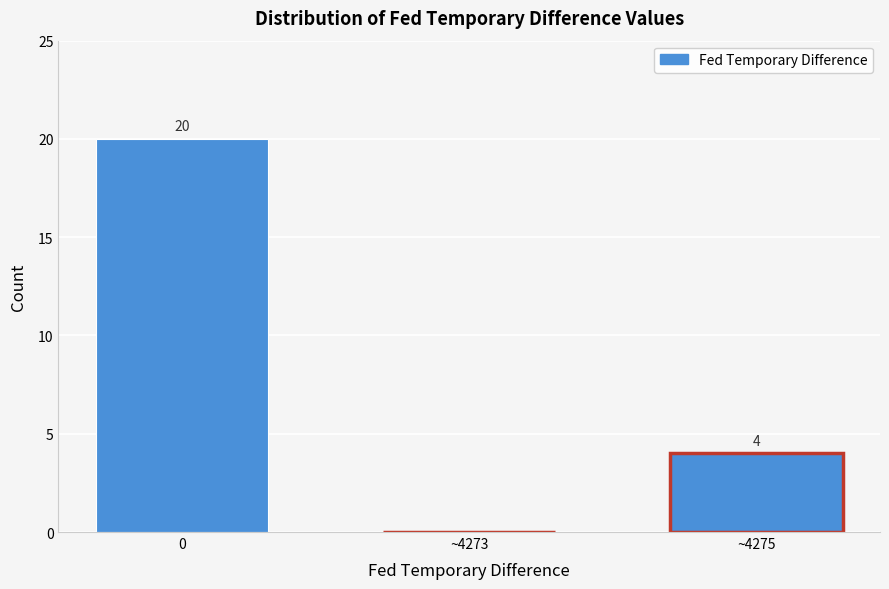

Reading left to right, transcribe all the data shown in this chart.

0=20	~4273=0	~4275=4